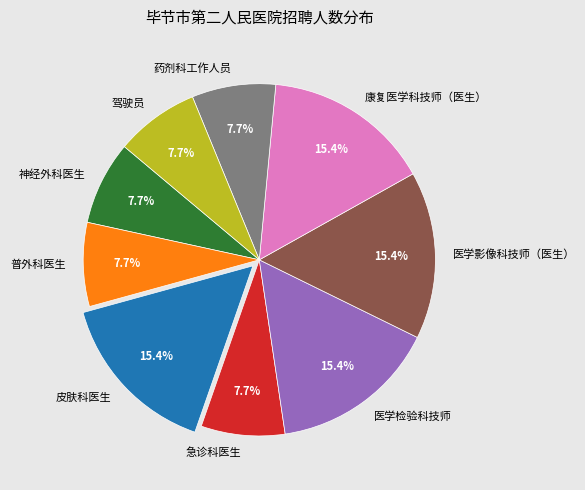

Count the number of slices in the pie.

9